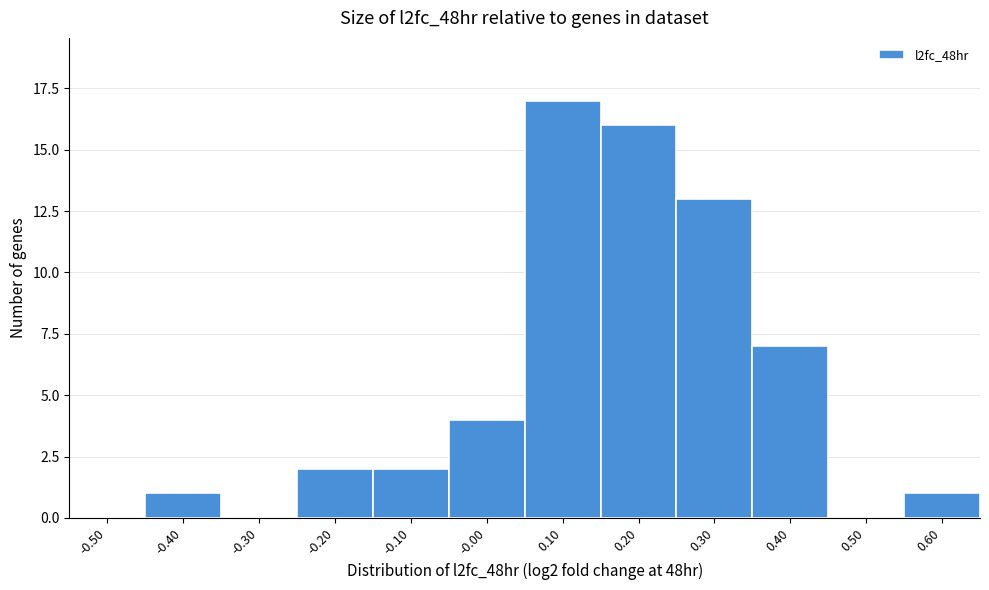

Reading left to right, what are all the values shown in this chart?

-0.50=0	-0.40=1	-0.30=0	-0.20=2	-0.10=2	-0.00=4	0.10=17	0.20=16	0.30=13	0.40=7	0.50=0	0.60=1